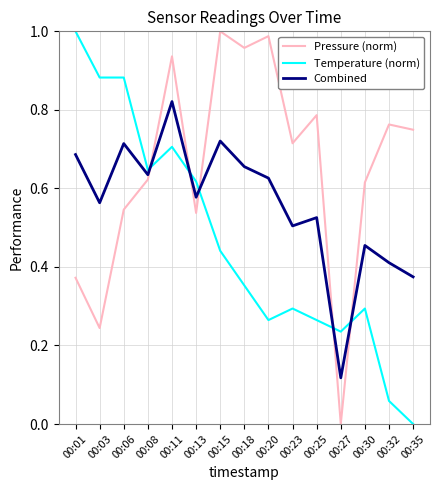

Which category has the lowest value in the Temperature (norm) series?

00:35